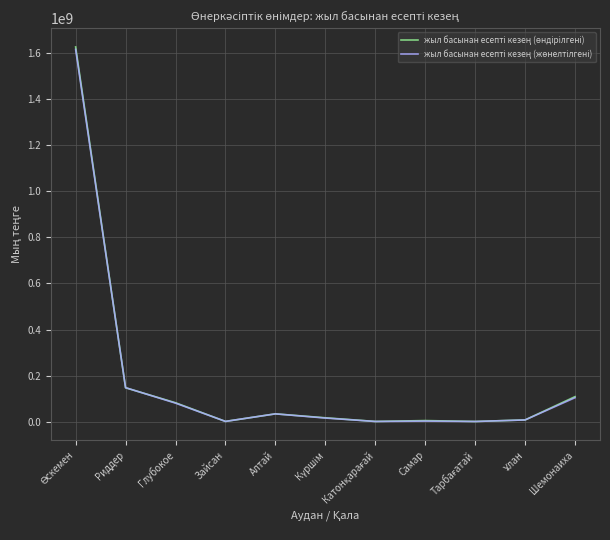

What is the greatest value displayed?

1627906897